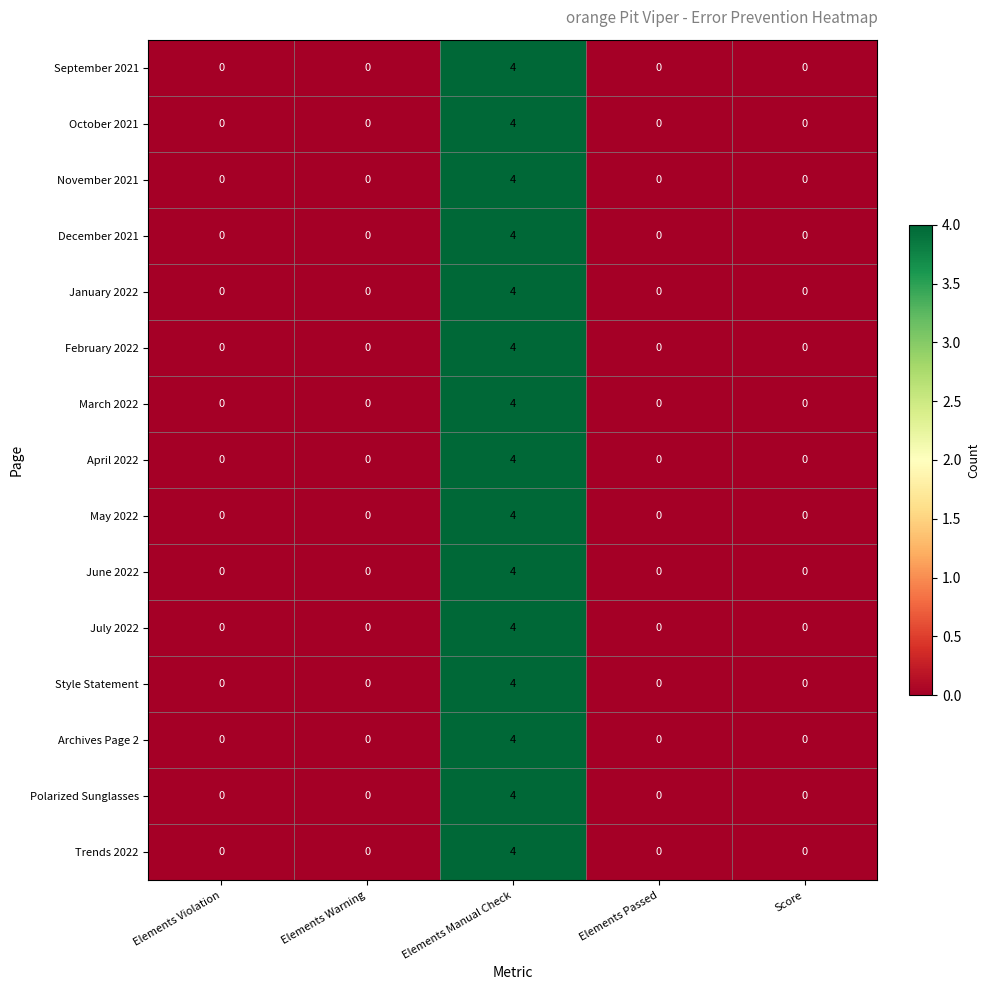

What is the difference between the maximum and minimum values in the September 2021 series?

4